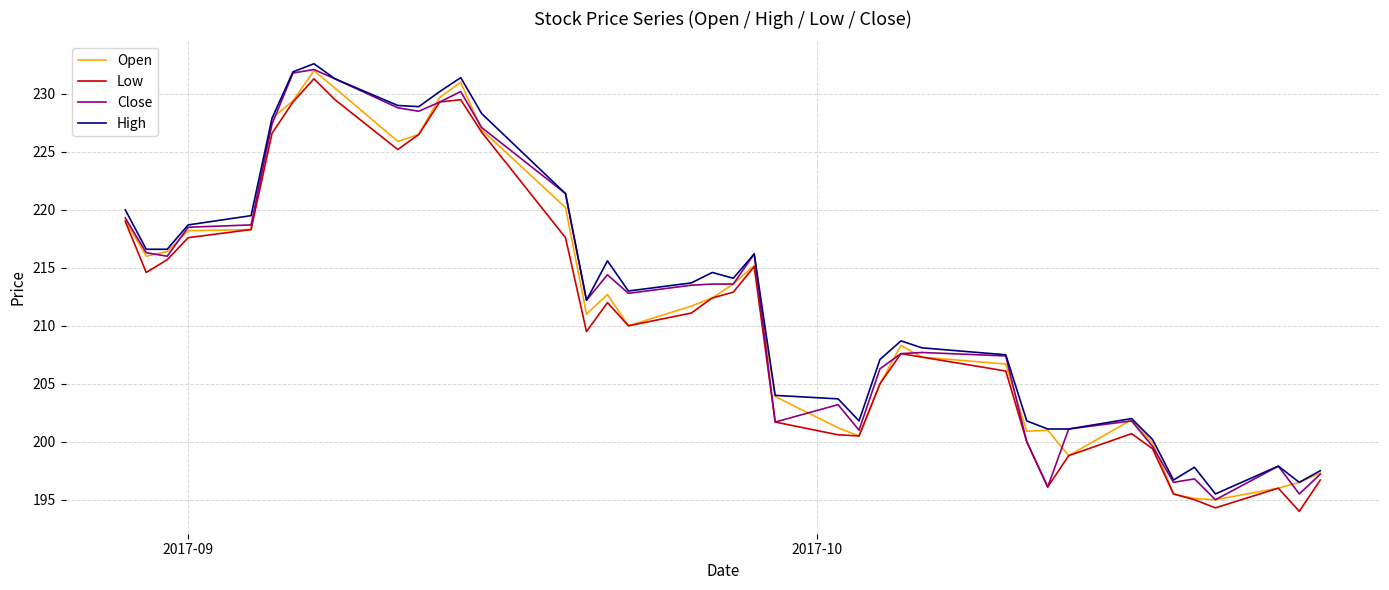

Does the chart have visible grid lines?

Yes